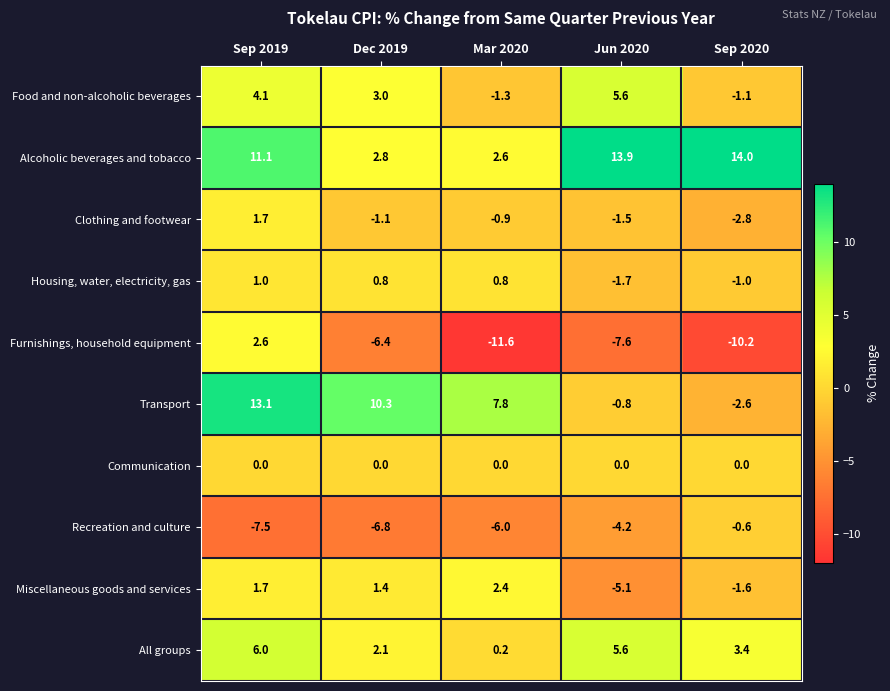

What is the sum of the Clothing and footwear values at Dec 2019 and Sep 2020?

-3.9